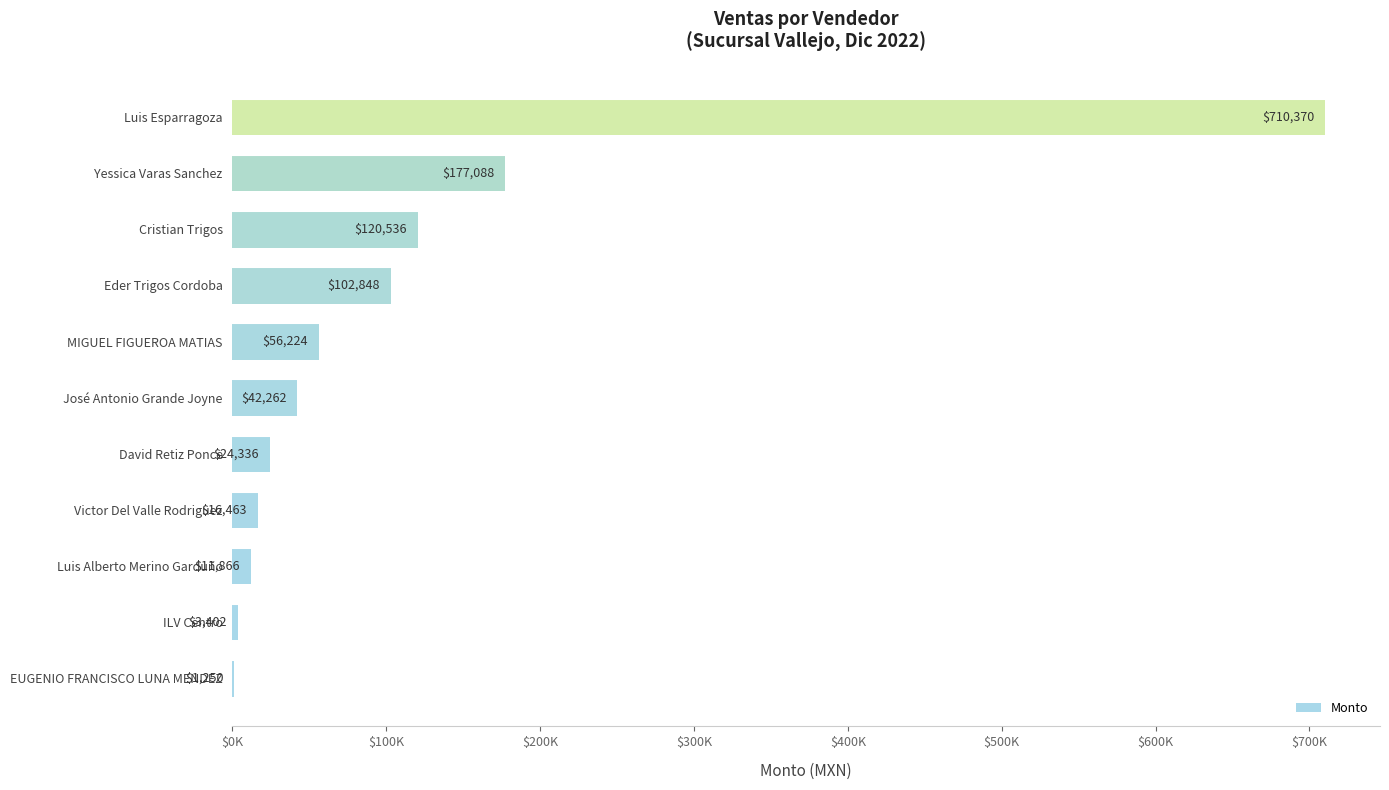

What is the sum of all values?

1266644.2